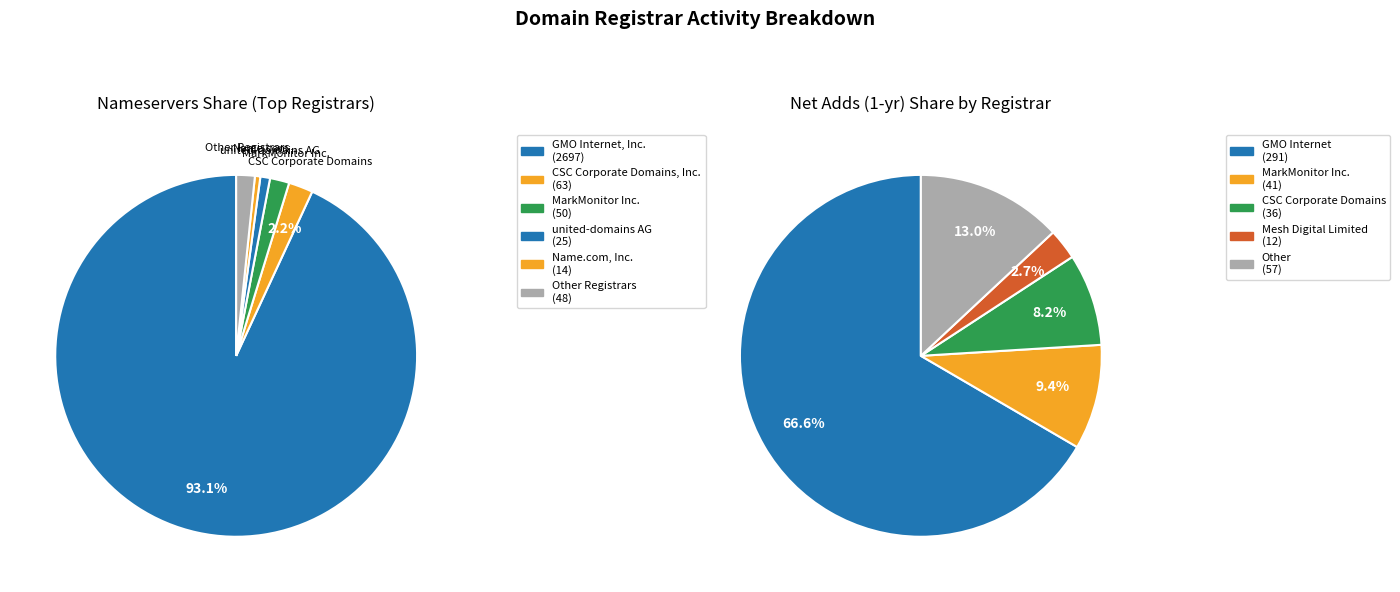

Does Instra Corporation Pty Ltd account for over 50% of the chart?

No